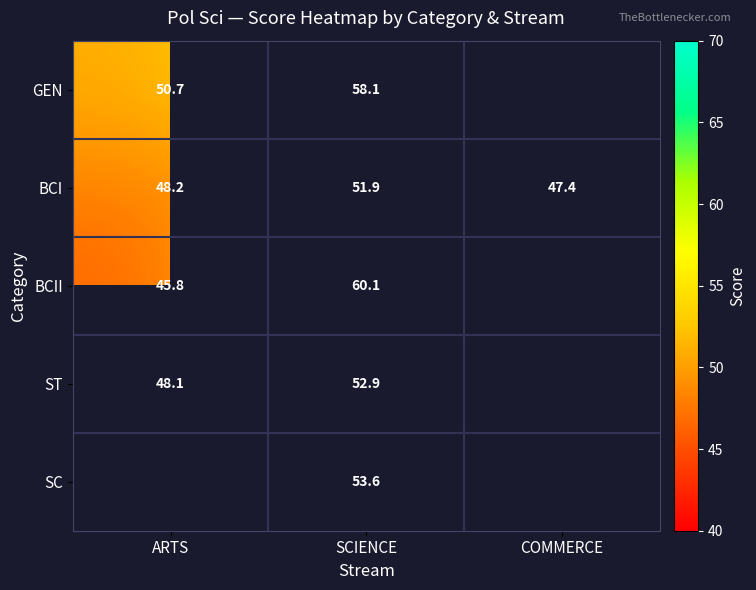

At which label does BCI reach its peak?

SCIENCE